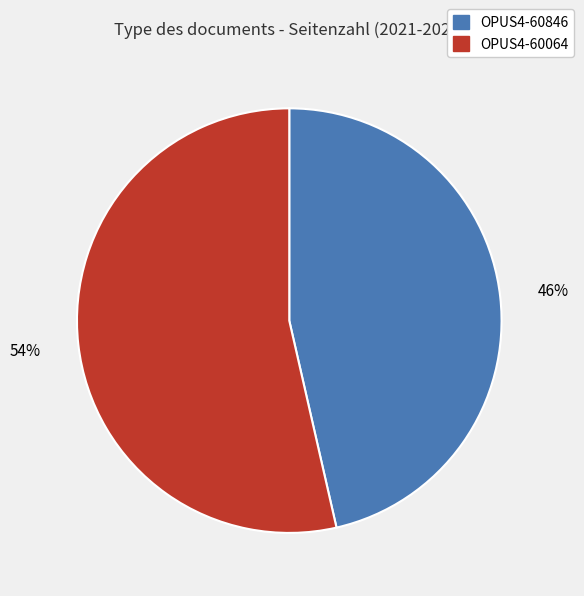

Approximately how many times larger is the value at OPUS4-60064 compared to OPUS4-60846?

1.2